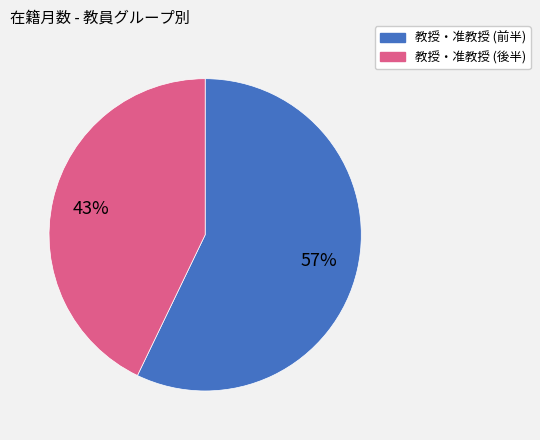

Does any single category account for the majority?

Yes